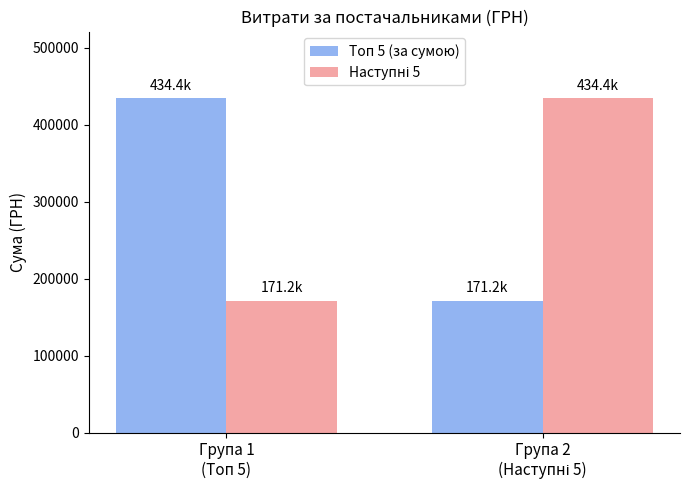

How many groups of bars are there?

2